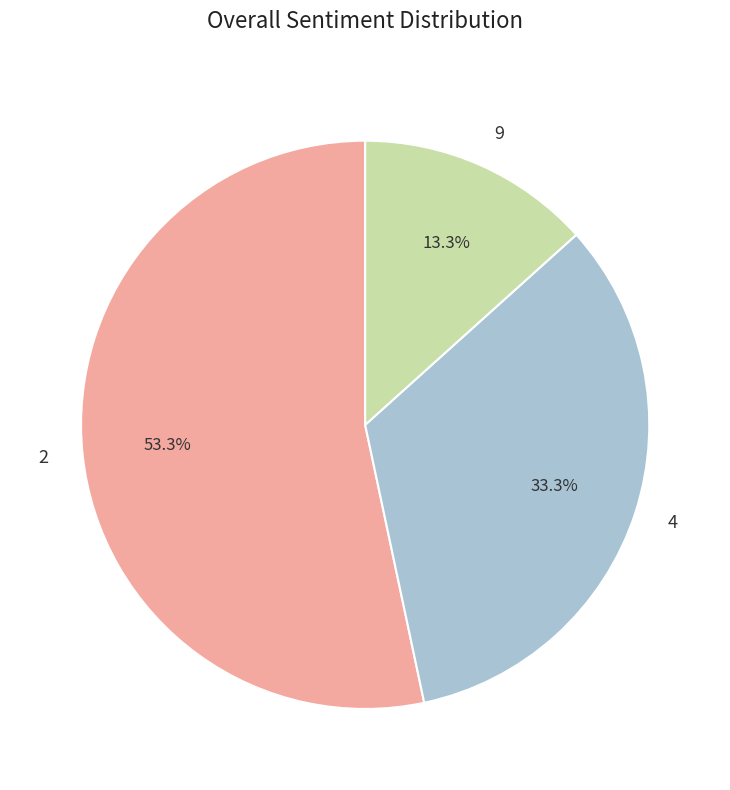

Does 2 represent more than half of the total?

Yes